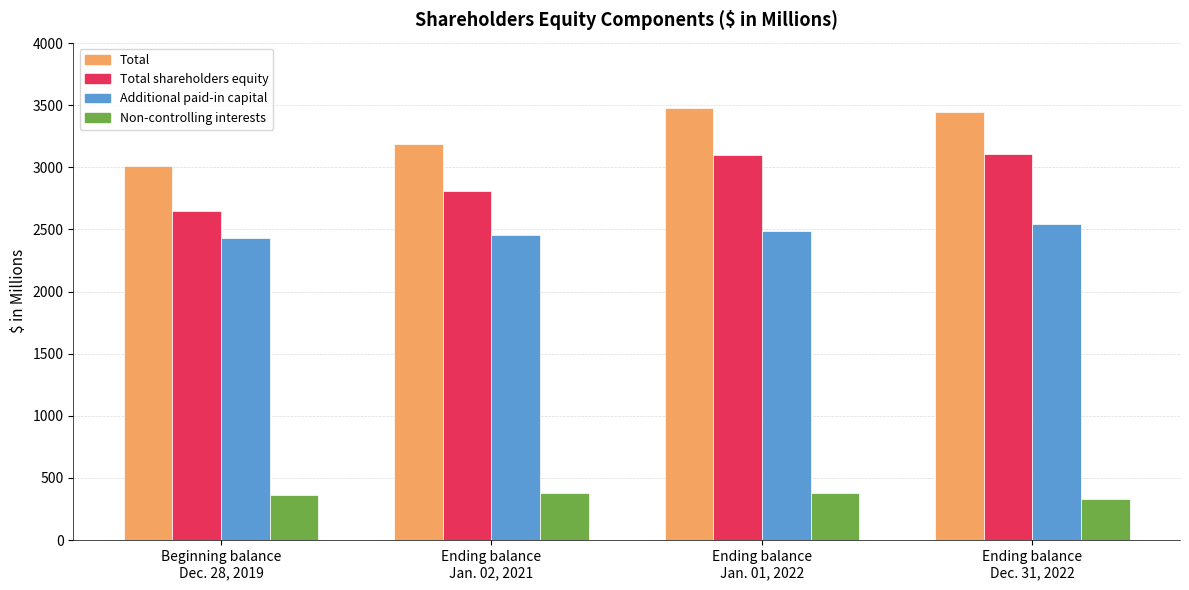

At Ending balance
Jan. 02, 2021, list the series in order from largest to smallest.

Total, Total shareholders equity, Additional paid-in capital, Non-controlling interests